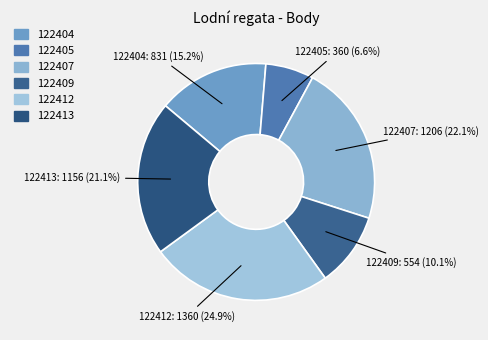

How many segments does this pie chart have?

6